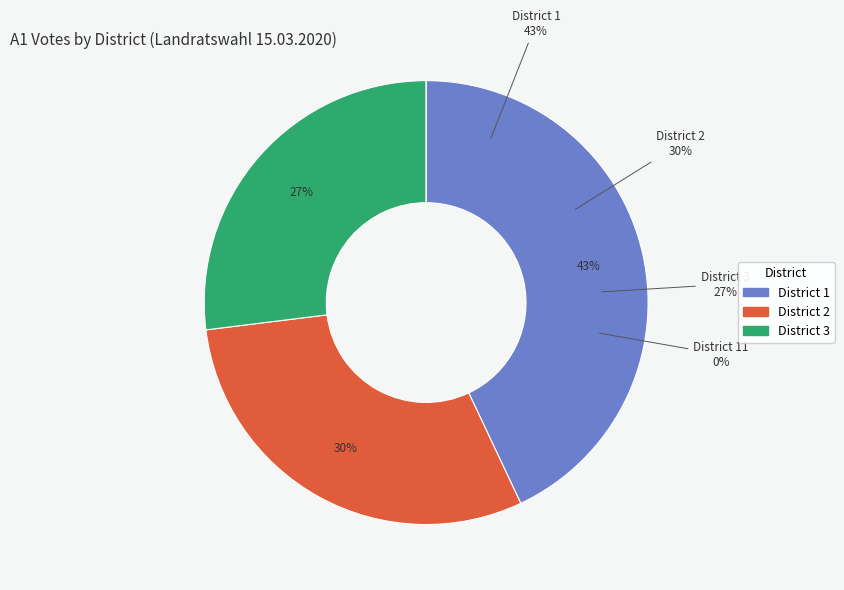

Do 3 and 11 together represent more than half of the pie?

No